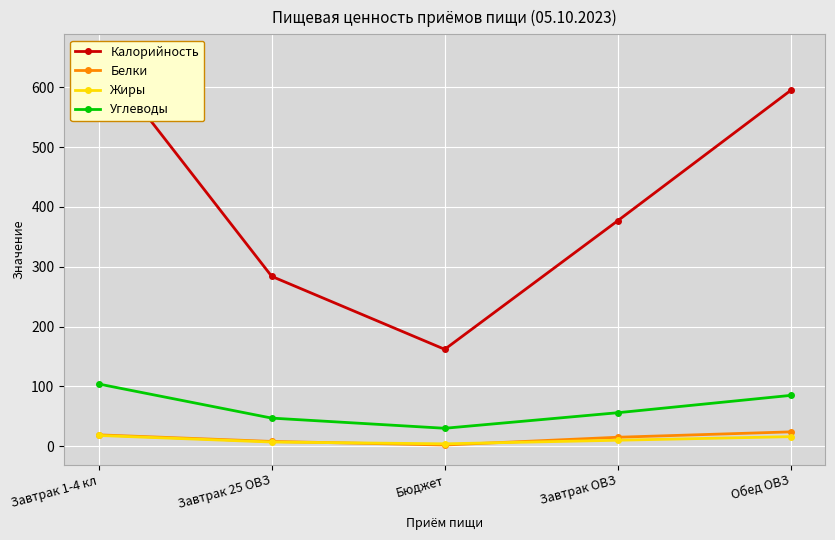

Where is the first local minimum for Жиры?

Бюджет